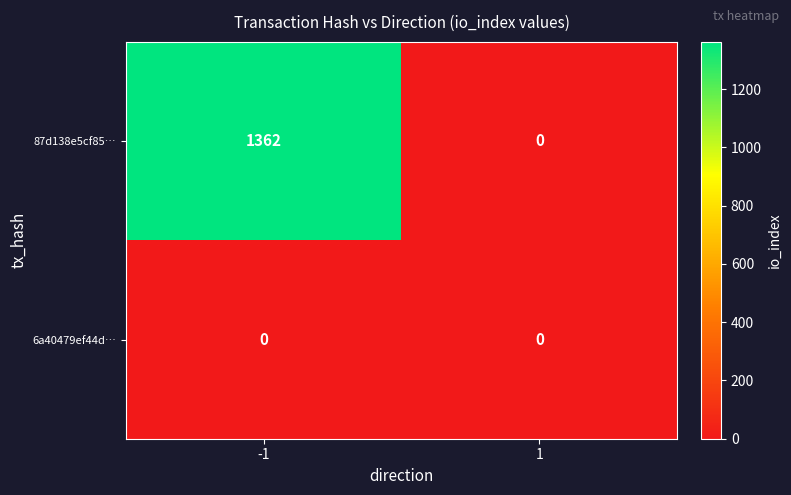

Reading left to right, list all the values displayed in this chart.

87d138e5cf85…: 1362	0
6a40479ef44d…: 0	0